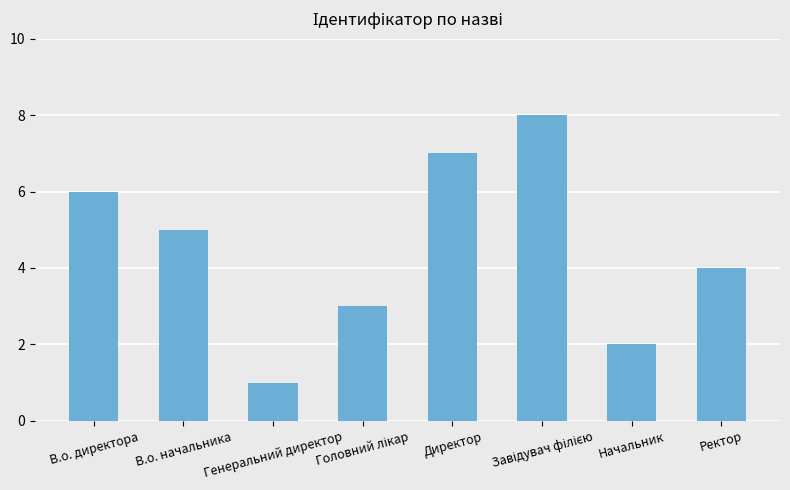

At which category does the chart reach its minimum across all series?

Генеральний директор